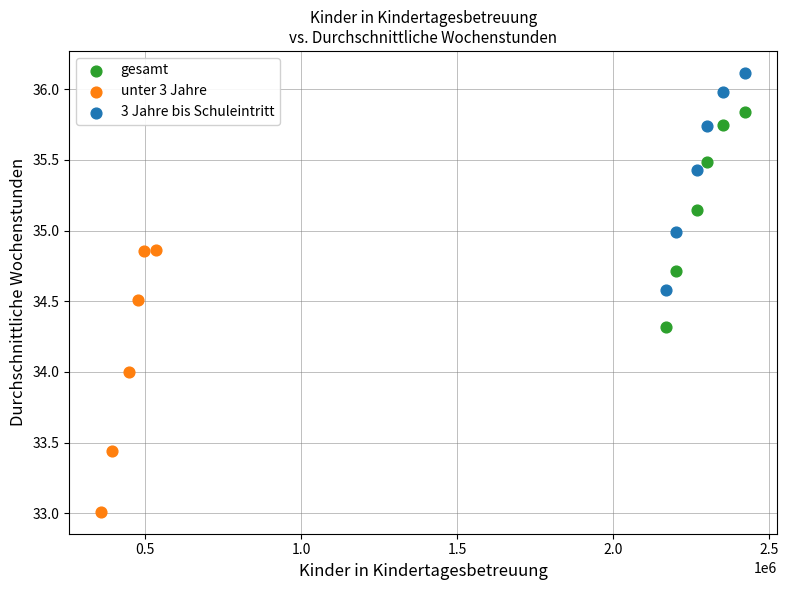

Which series reaches the minimum Y coordinate?

unter 3 Jahre